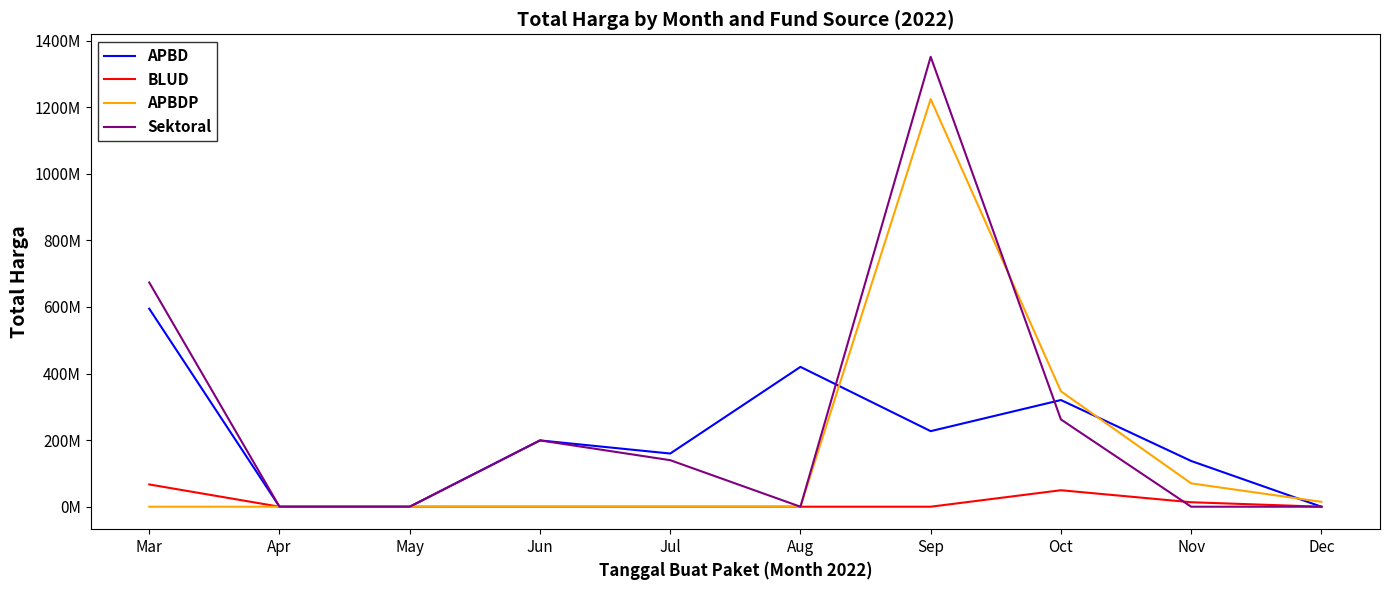

What are all the series names shown in the legend?

APBD, BLUD, APBDP, Sektoral